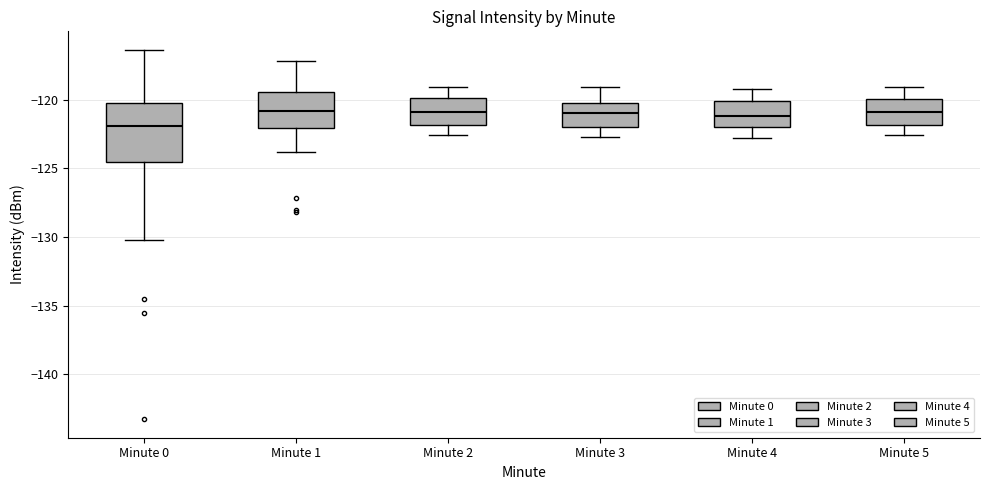

Reading left to right, transcribe this box plot: for each box, give where its median line is, the range the box spans, and where its two whiskers end, as read against the y-axis. The values are not printed on the chart, so give them approximately, as read against the axis.

Minute 0: median -122.0, box -124.5 to -120.5, whiskers -130.0 to -116.5
Minute 1: median -121.0, box -122.0 to -119.5, whiskers -124.0 to -117.0
Minute 2: median -121.0, box -122.0 to -120.0, whiskers -122.5 to -119.0
Minute 3: median -121.0, box -122.0 to -120.0, whiskers -122.5 to -119.0
Minute 4: median -121.0, box -122.0 to -120.0, whiskers -123.0 to -119.0
Minute 5: median -121.0, box -122.0 to -120.0, whiskers -122.5 to -119.0